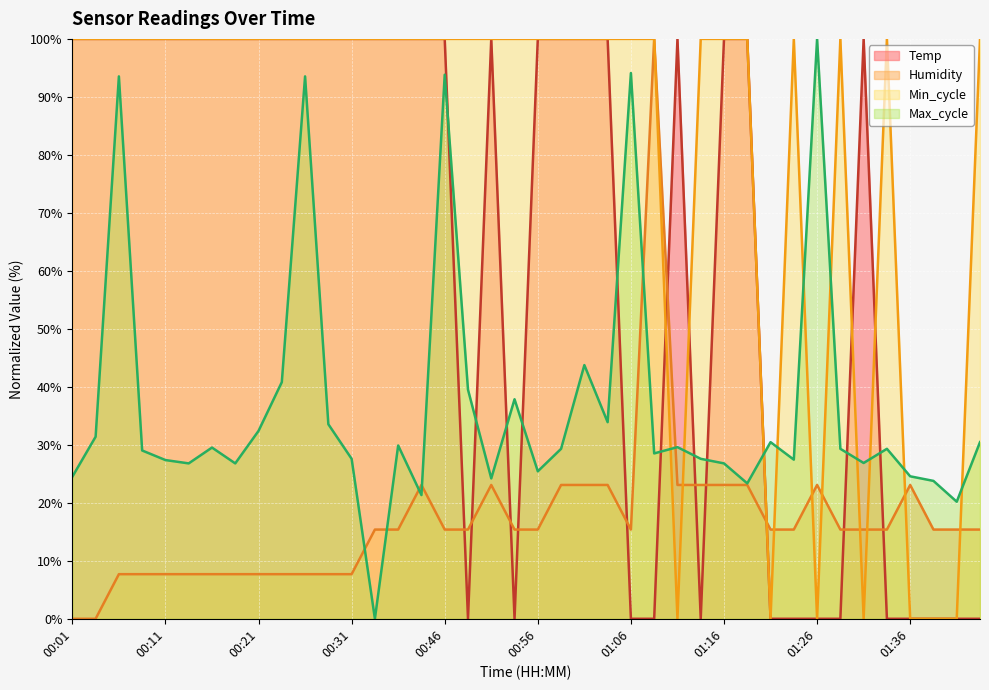

Which series has the largest total across all categories?

Min_cycle (line)